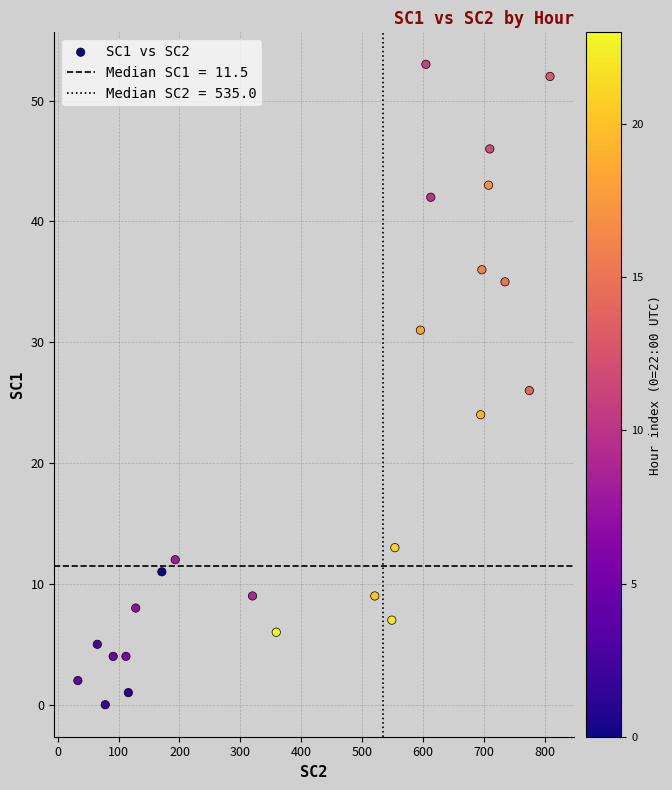

What is the range of Y values (max minus min)?

53